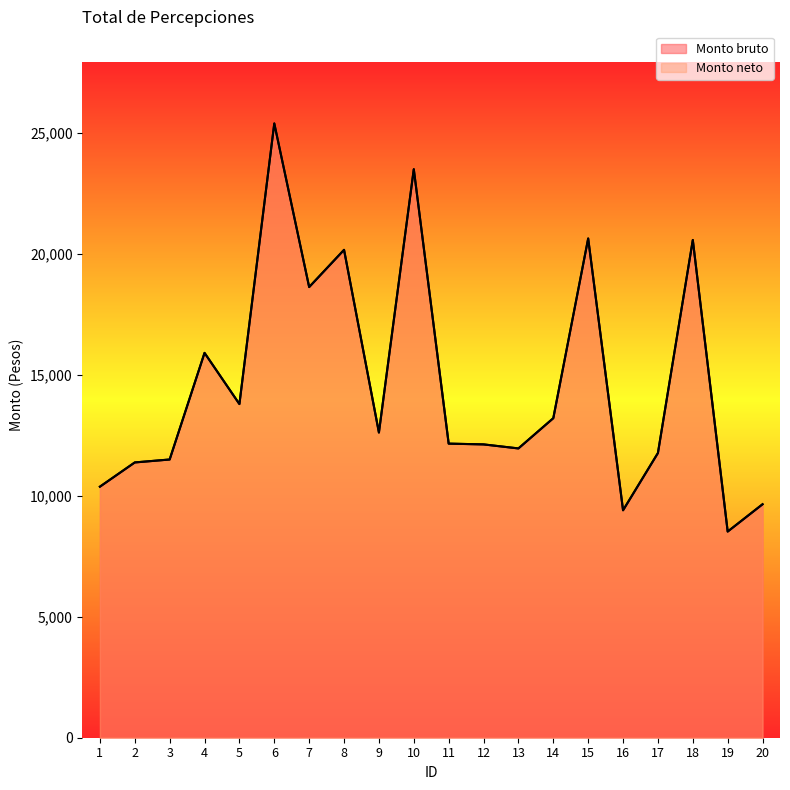

What is the difference between the maximum and second lowest values in the Monto neto series?

15981.0